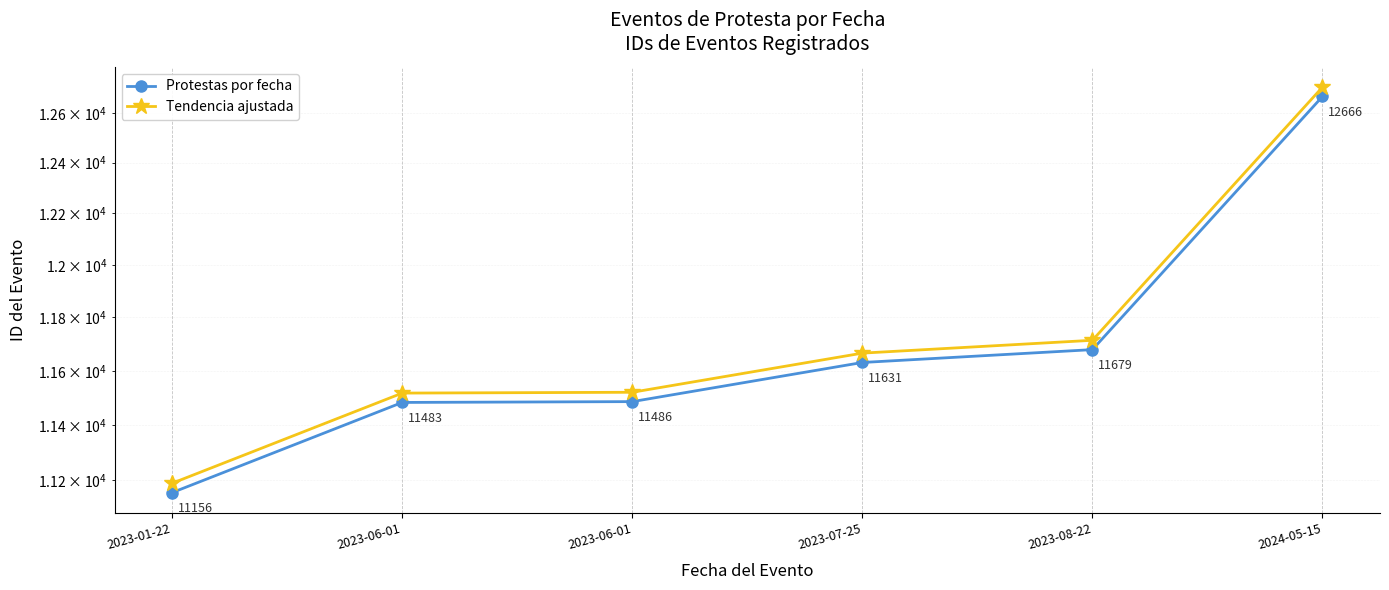

What is the difference between the maximum and second lowest values in the Tendencia ajustada series?

1186.5